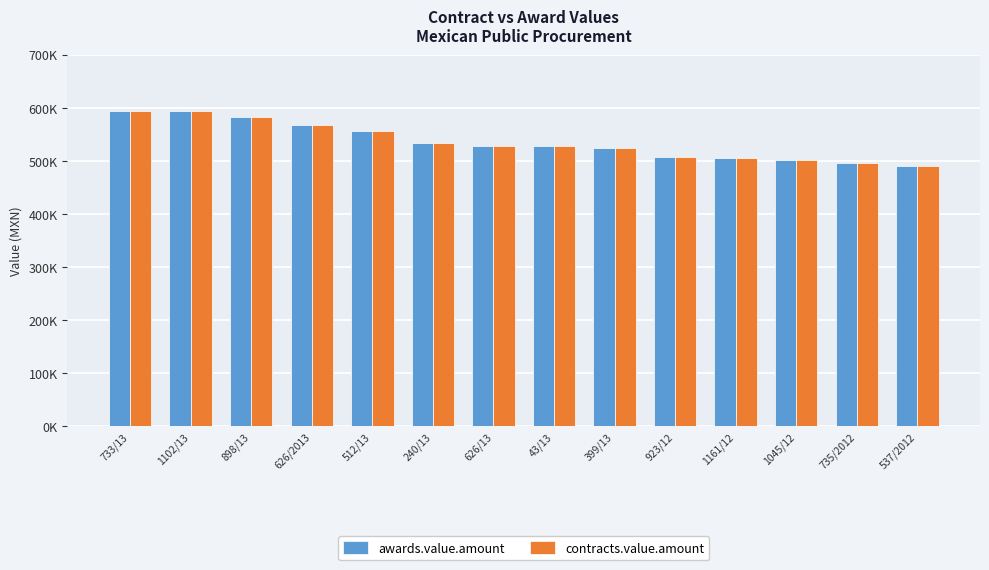

What are all the series names shown in the legend?

awards.value.amount, contracts.value.amount